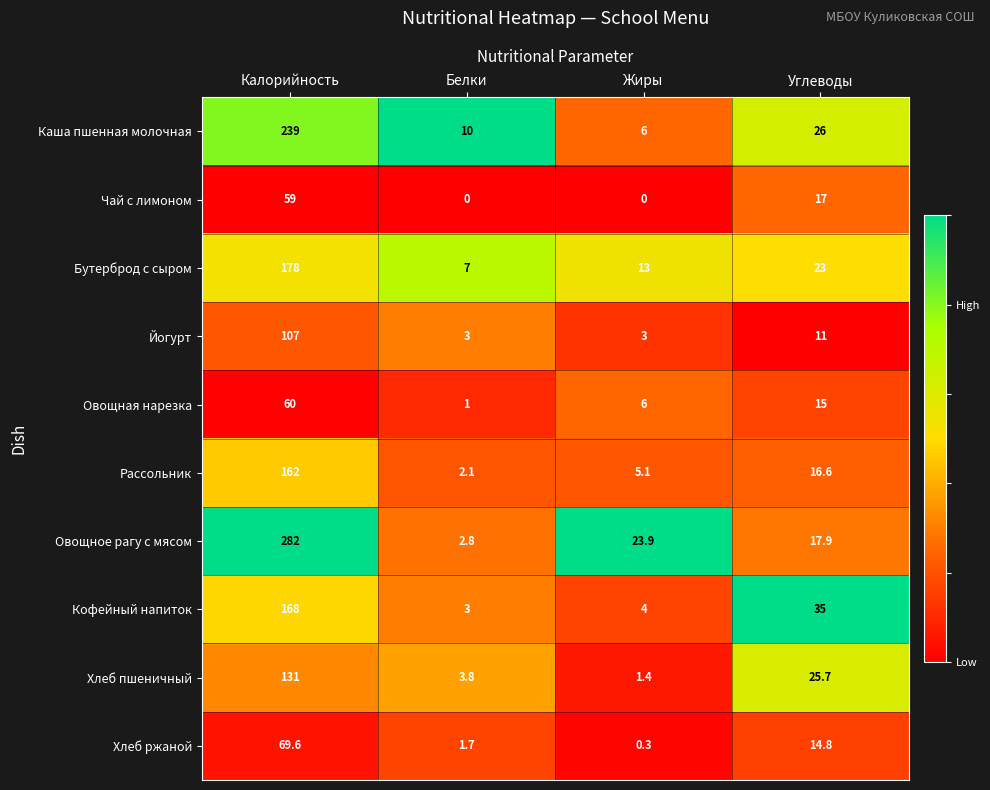

The Хлеб пшеничный series shows 1.4 at Жиры. True or false?

True